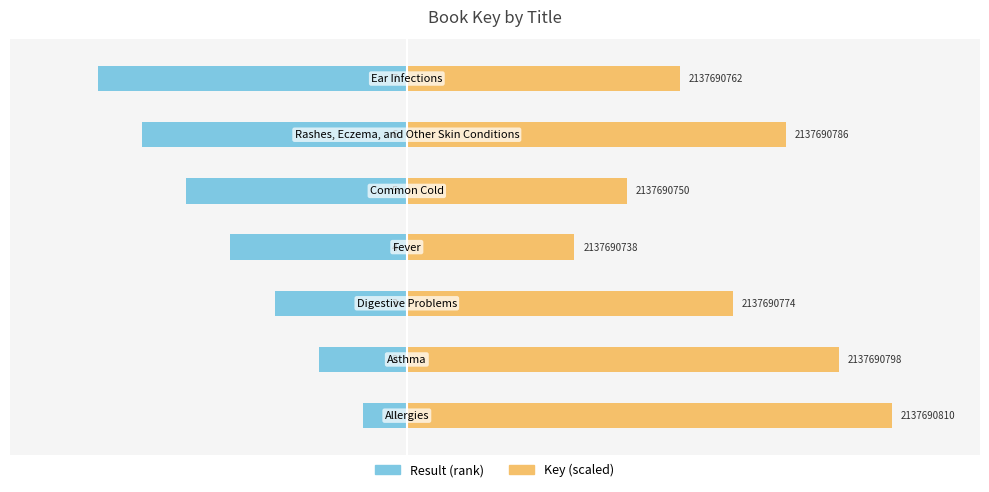

What is the sum of all Result (rank) values?

-28.0